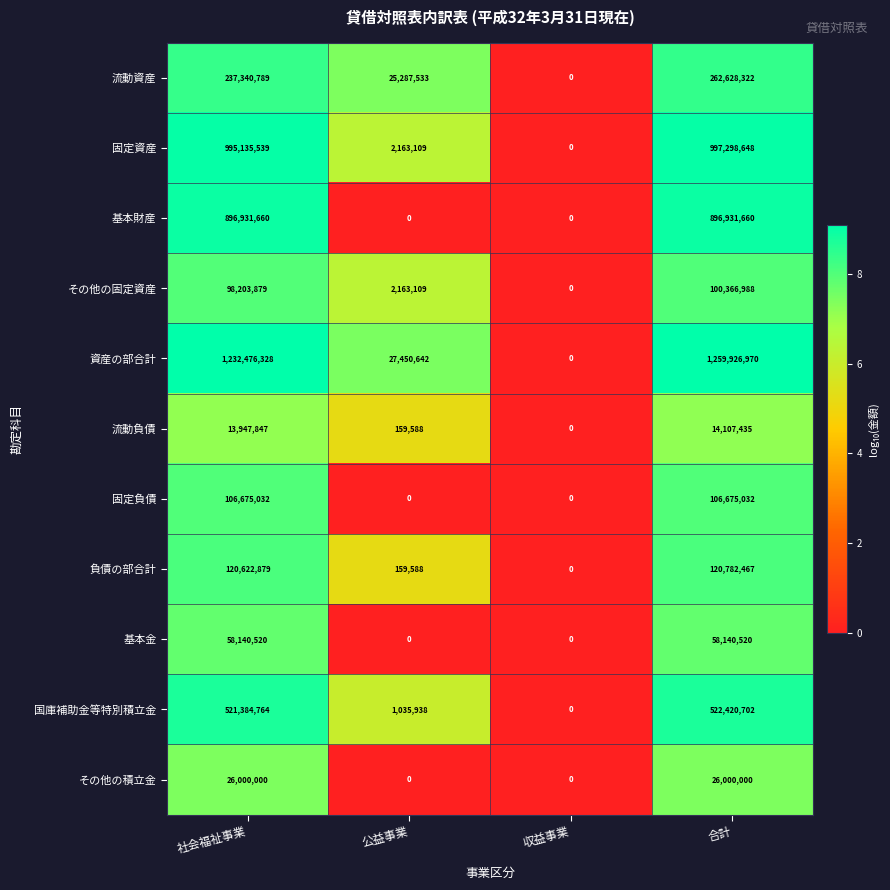

What is the average value of the 流動負債 series?

7053718